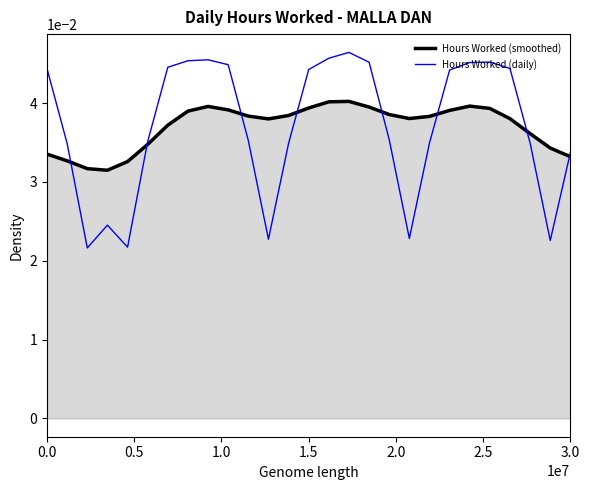

Rank the series by their maximum value, from highest to lowest.

Hours Worked (daily), Hours Worked (smoothed)